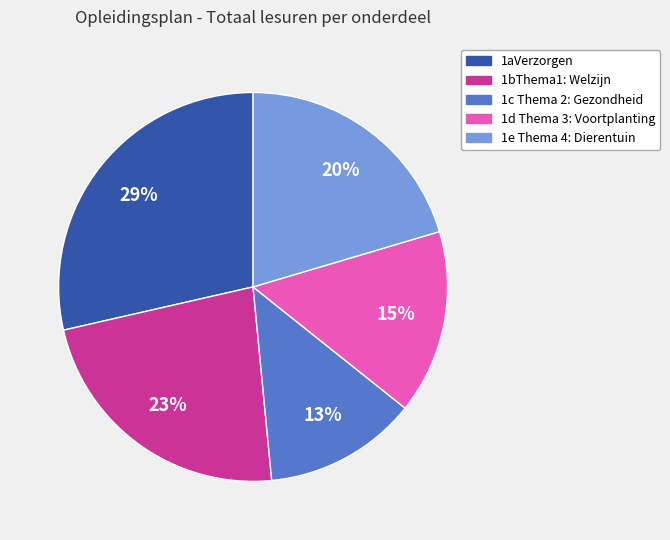

To the nearest percent, what percentage of the pie is 1c Thema 2: Gezondheid?

13%